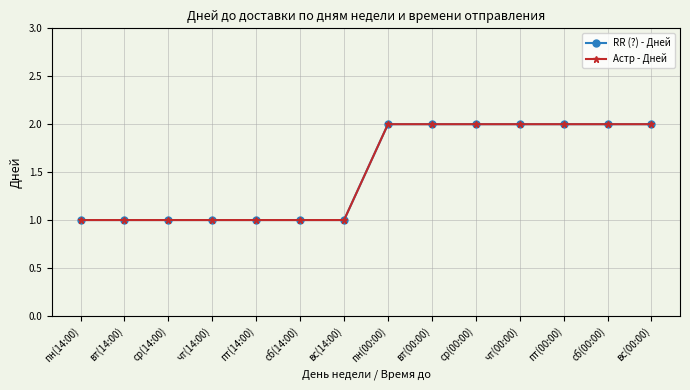

What is the average value of the RR (?) - Дней series?

2